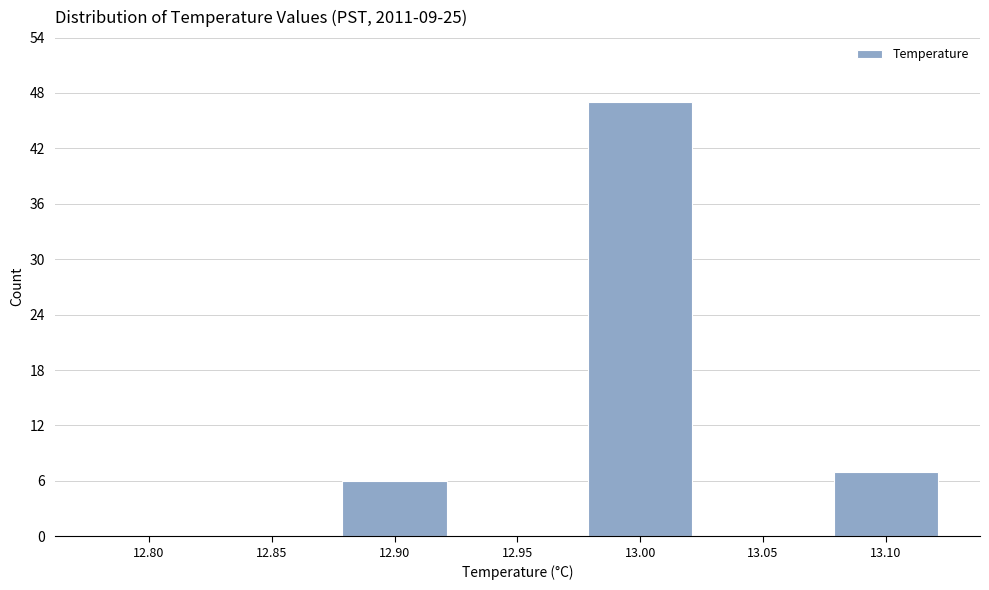

Reading left to right, extract all data points from this chart.

12.80=0	12.85=0	12.90=6	12.95=0	13.00=47	13.05=0	13.10=7